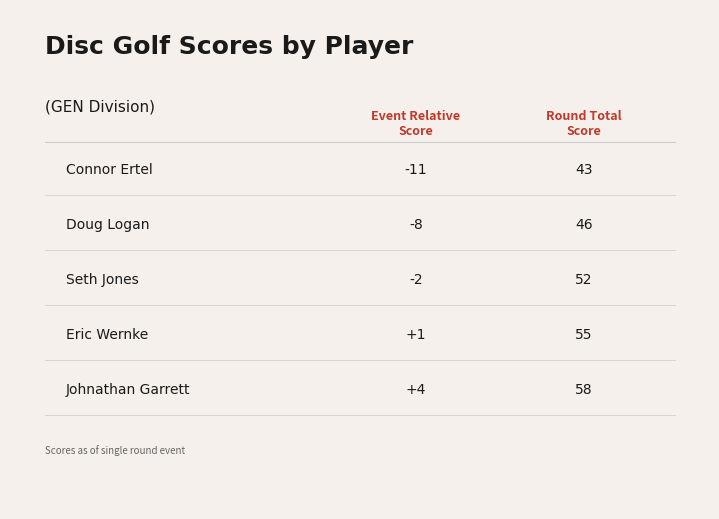

How many values in the event_relative_score series exceed -2?

2